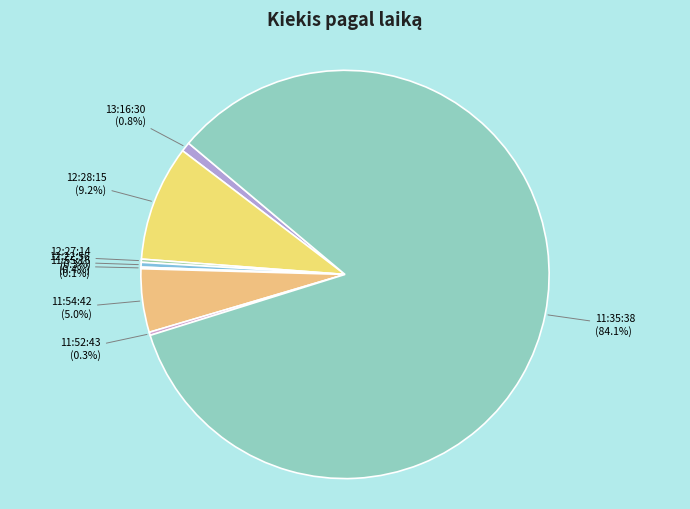

To the nearest percent, what portion does 12:28:15 represent?

9%